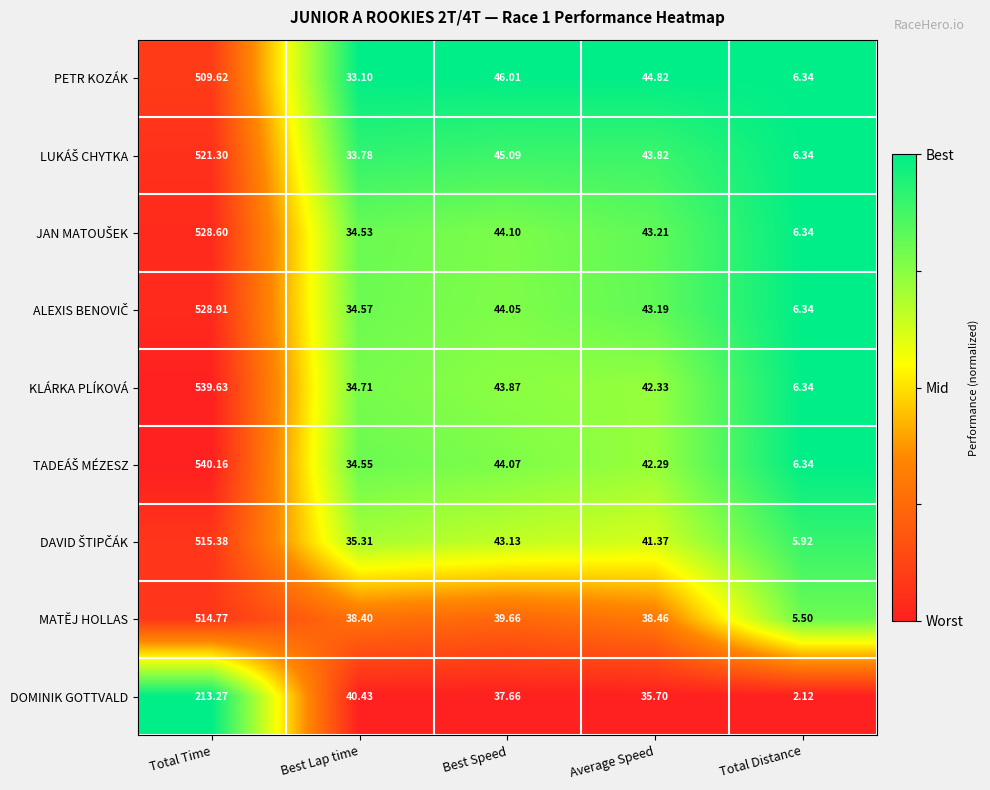

Count the number of categories in the chart.

5